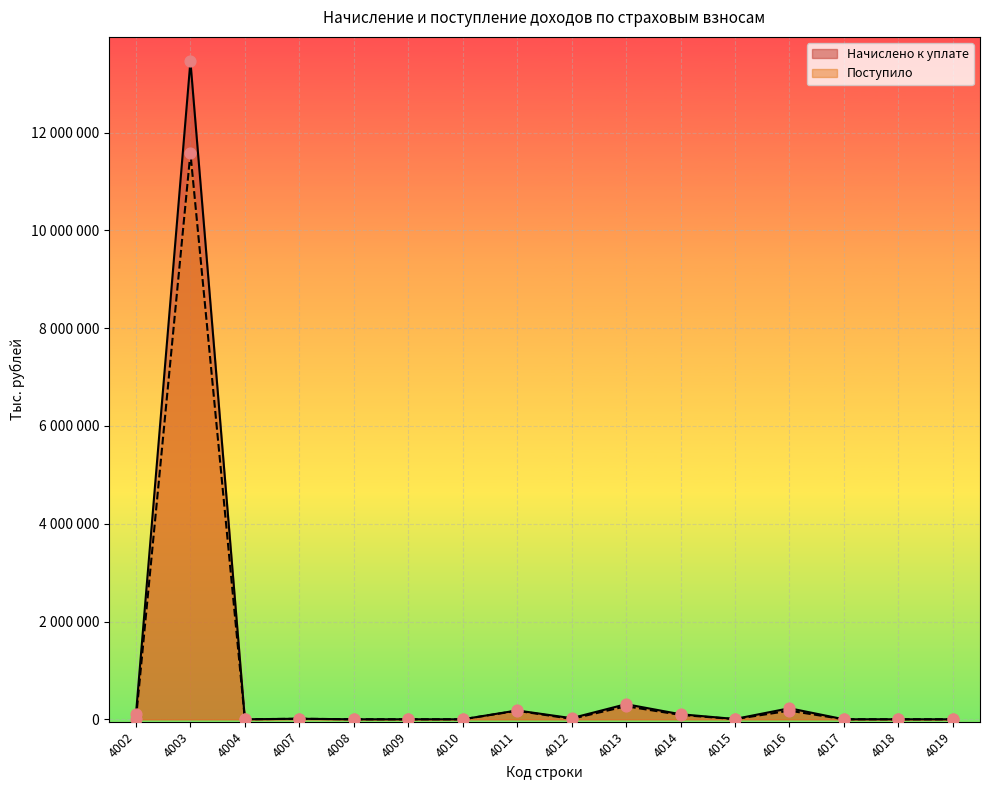

Which series reaches the minimum Y coordinate?

Поступило